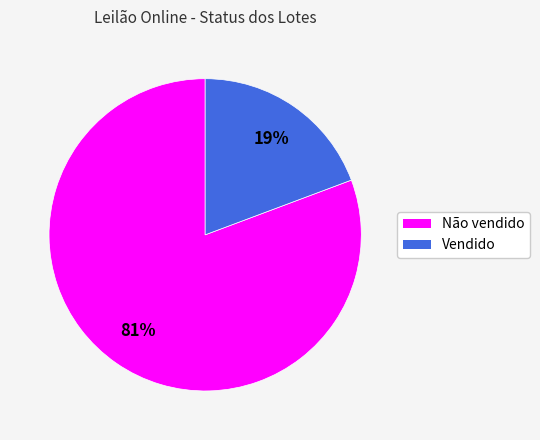

How many slices are in this pie chart?

2